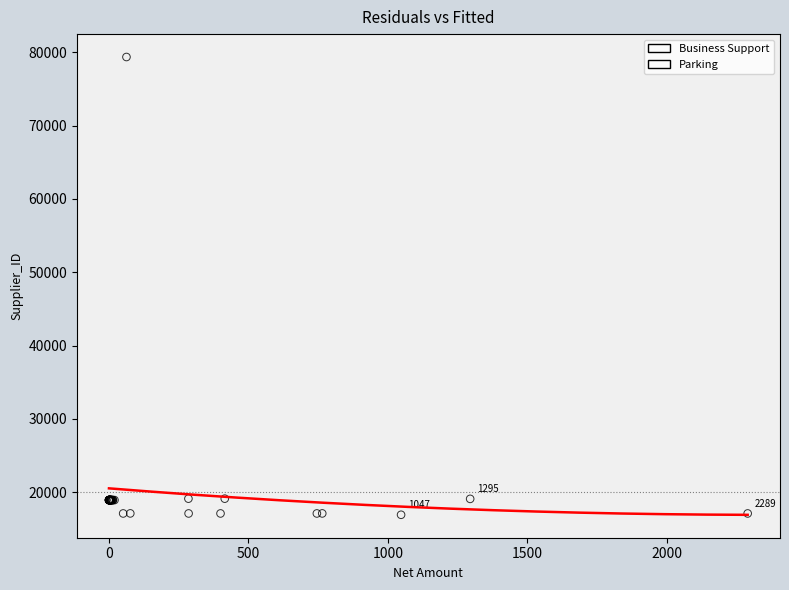

Which series reaches the maximum Y coordinate?

Business Support